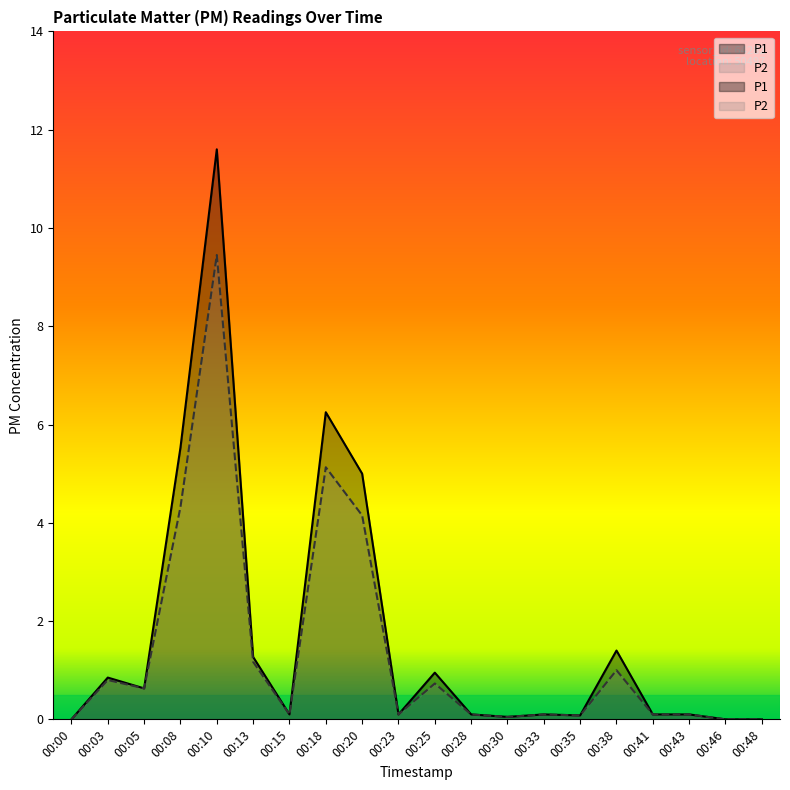

What is the difference between the second highest and second lowest values in the P1 series?

6.2